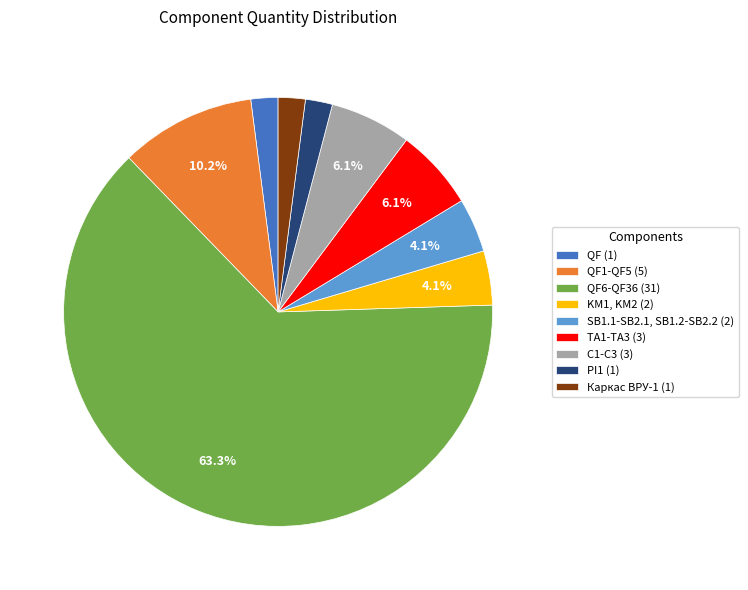

Is it true that QF6-QF36 (31) is 63% of the pie?

True